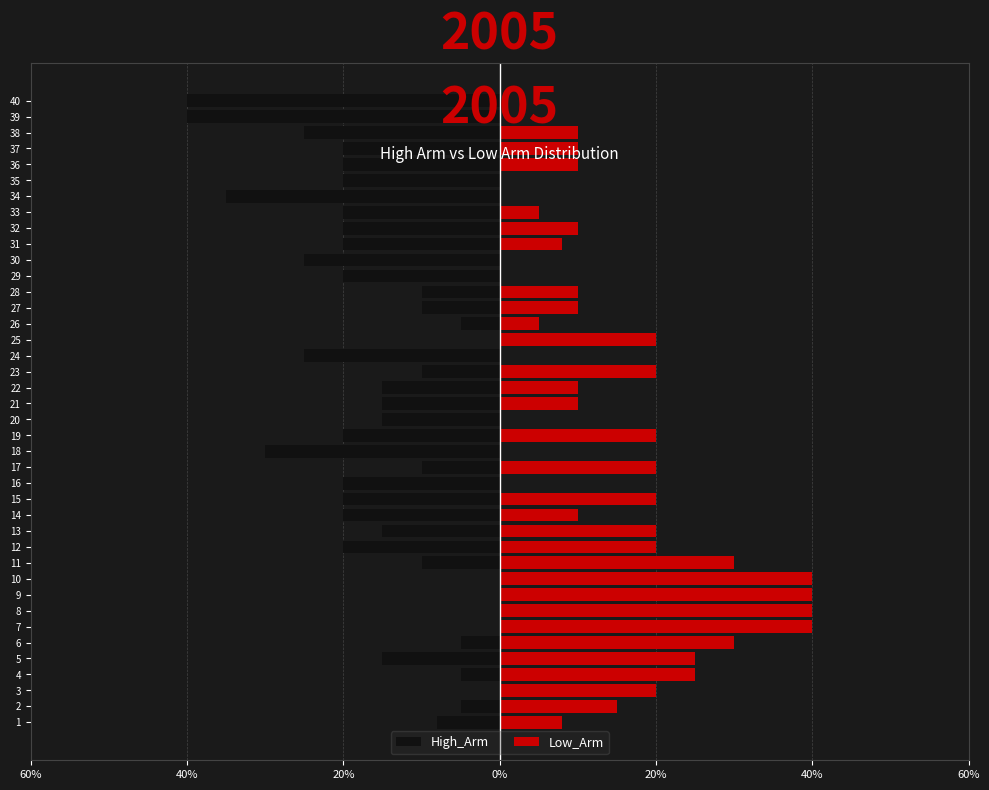

Are the bars horizontal?

Yes